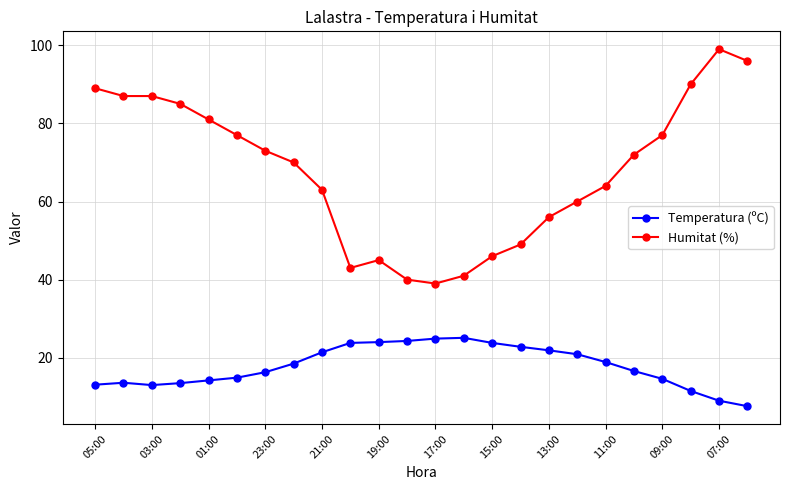

What is the minimum value for Humitat (%)?

39.0